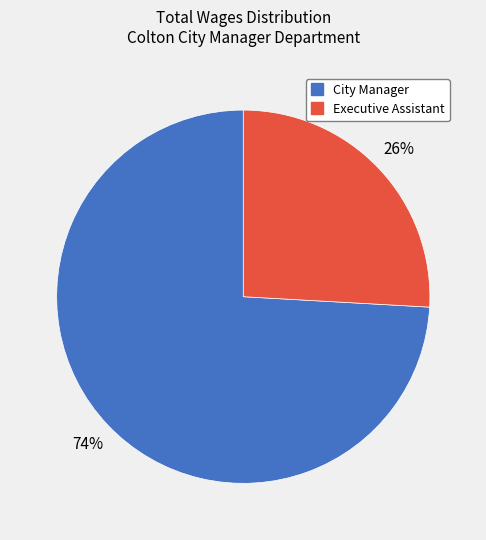

To the nearest percent, what is the difference between the largest and smallest slice percentages?

48%